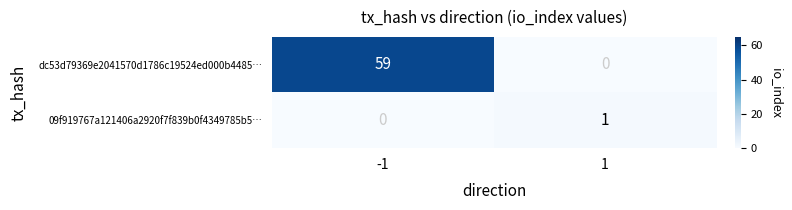

True or false: dc53d79369e2041570d1786c19524ed000b4485… has a value of 0 at 1.

True